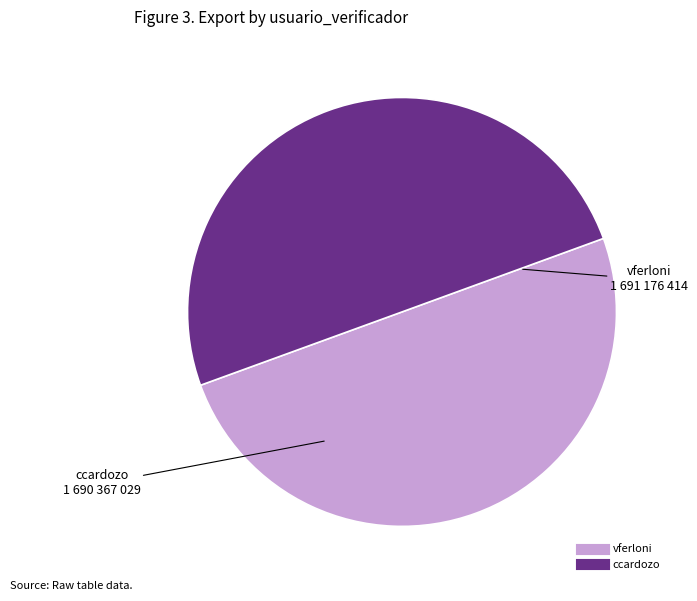

Count the number of slices in the pie.

2